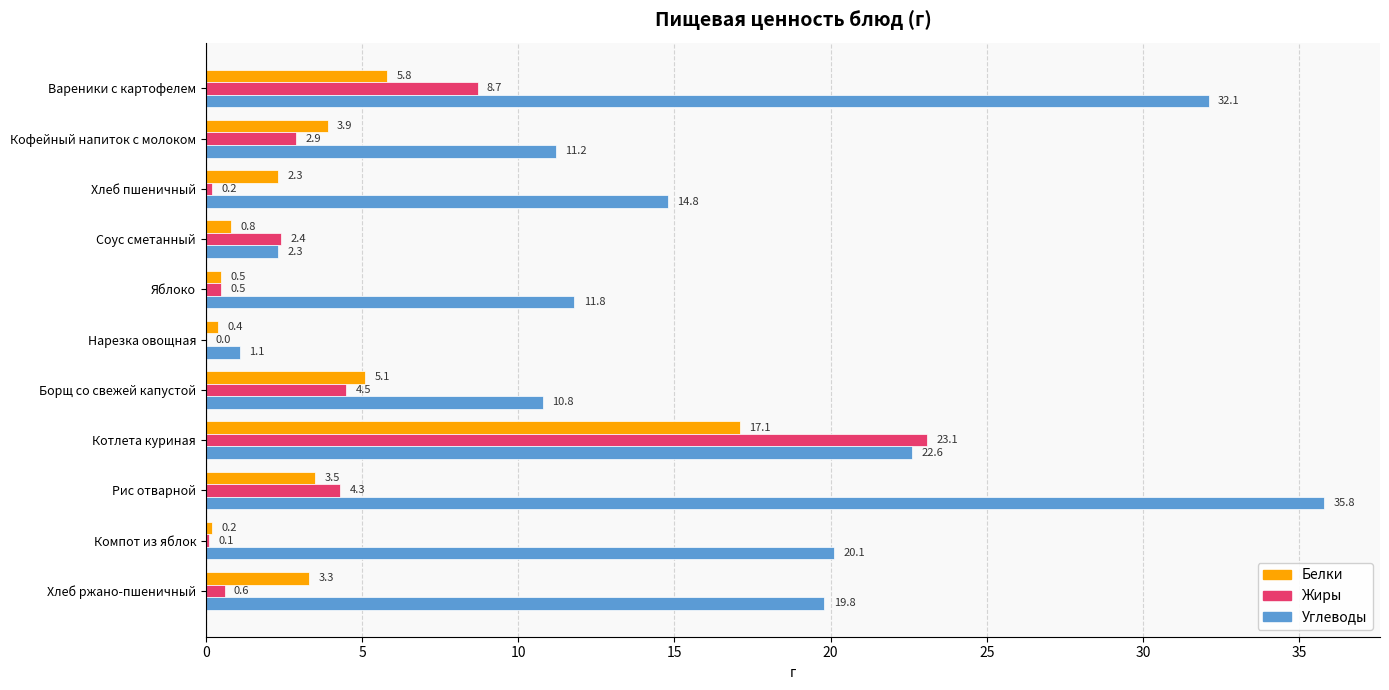

What is the sum of all Жиры values?

47.3